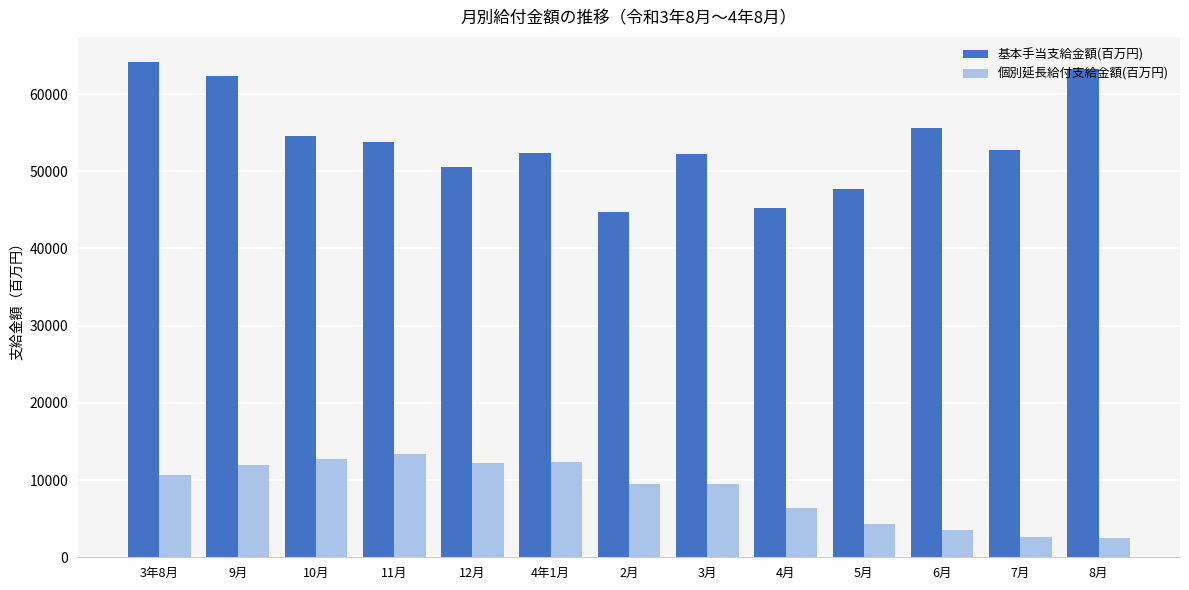

Which series has the largest total across all categories?

基本手当支給金額(百万円)